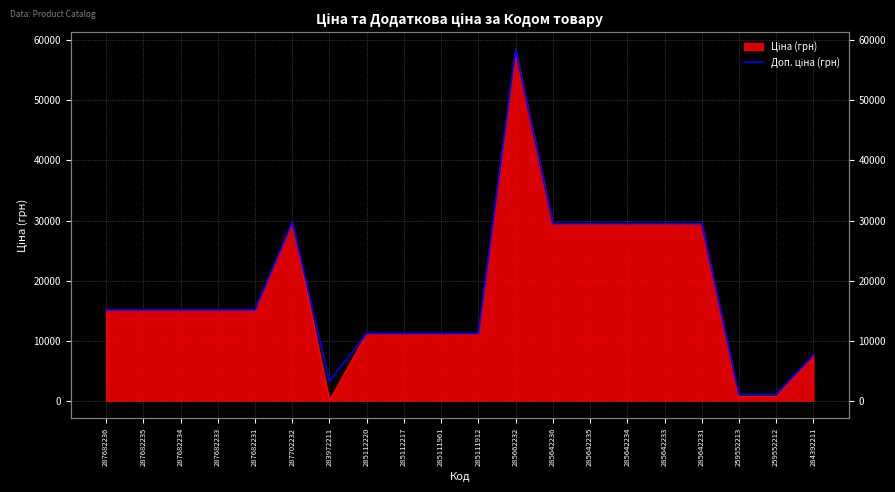

How many values are below 15120?

8